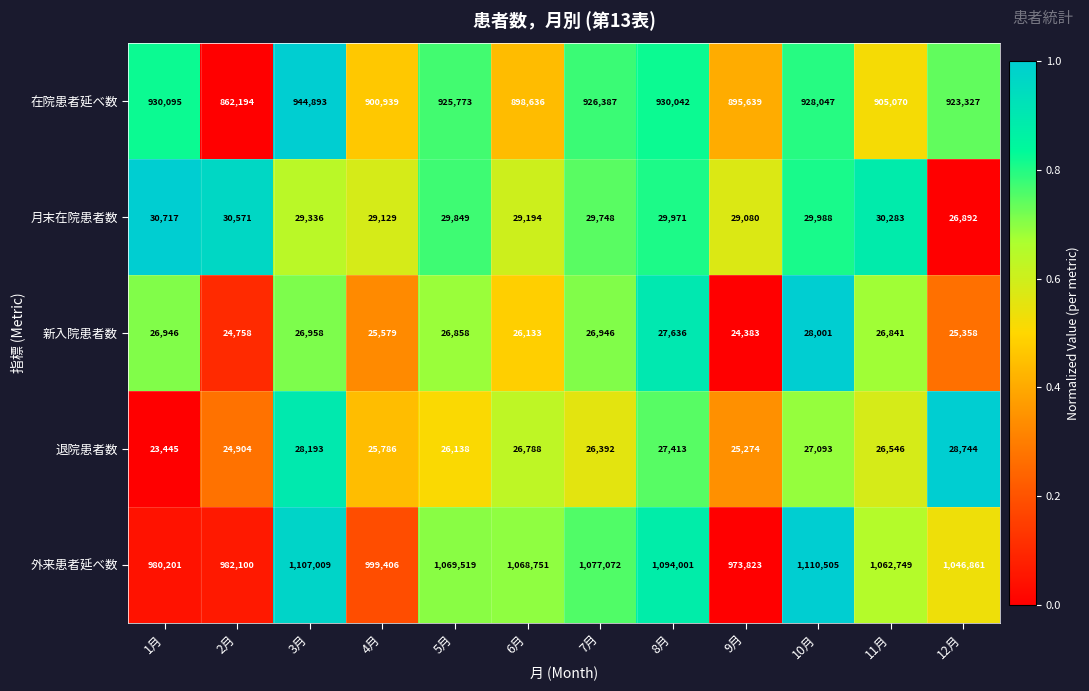

List the series in order of their peak value, lowest first.

新入院患者数, 退院患者数, 月末在院患者数, 在院患者延べ数, 外来患者延べ数